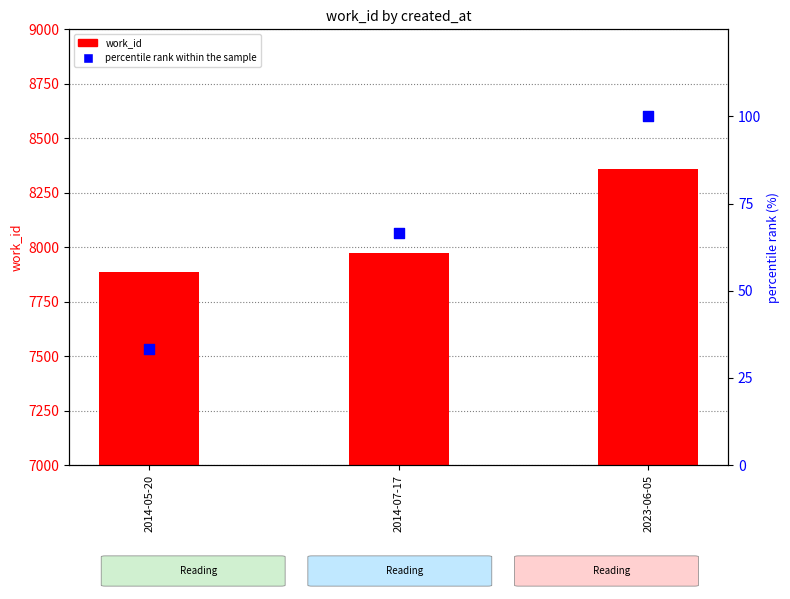

Which series reaches the maximum Y coordinate?

work_id